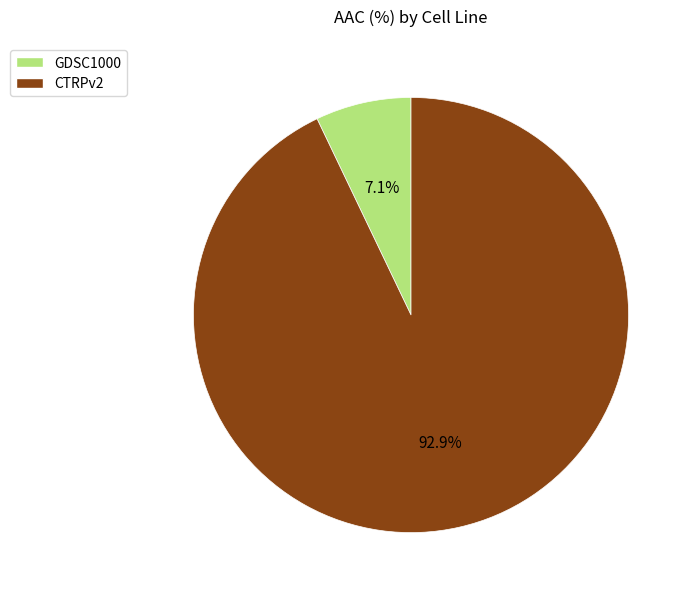

To the nearest percent, what is the difference between the GDSC1000 and CTRPv2 slice percentages?

86%